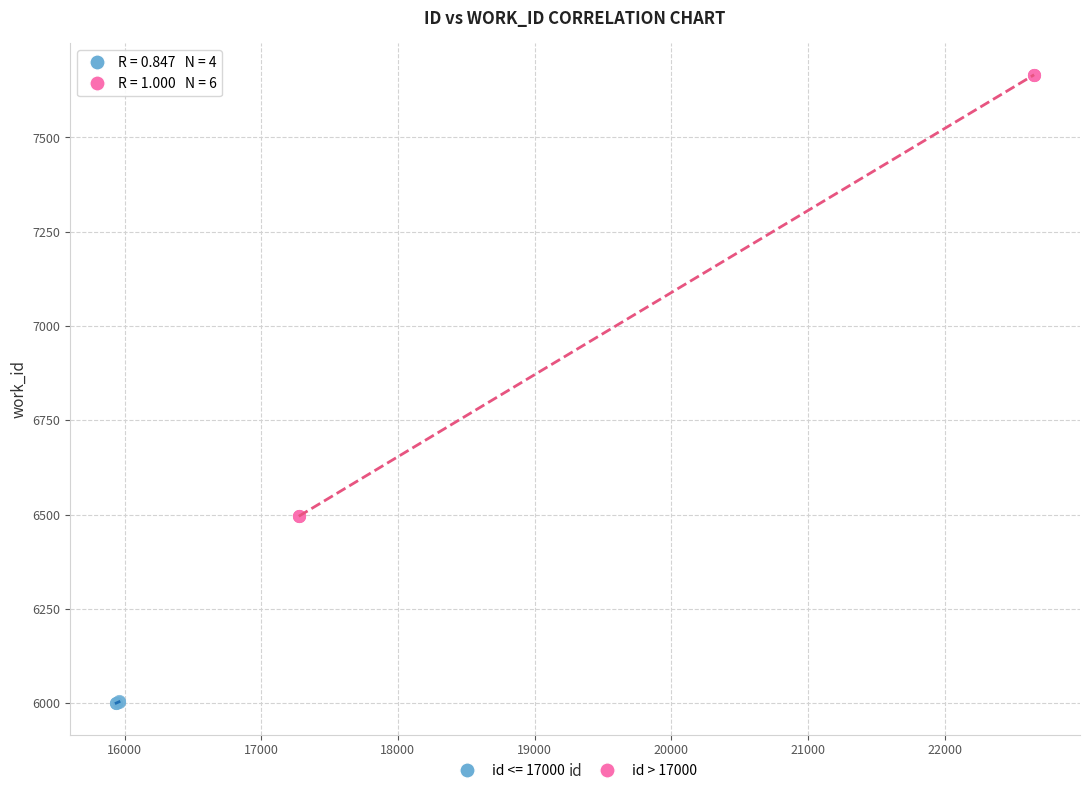

Which series has the widest spread of Y values?

id > 17000